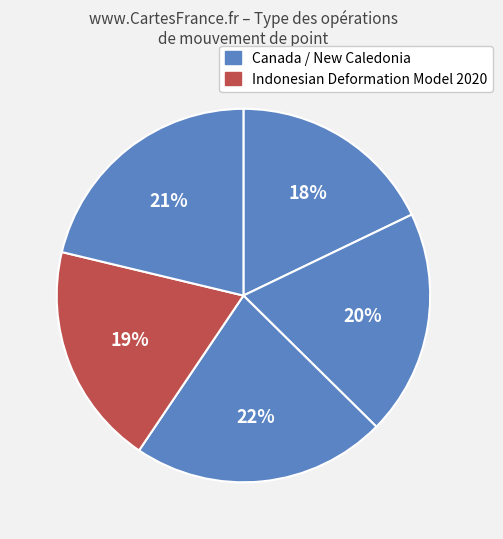

To the nearest percent, what is the average slice percentage?

20%